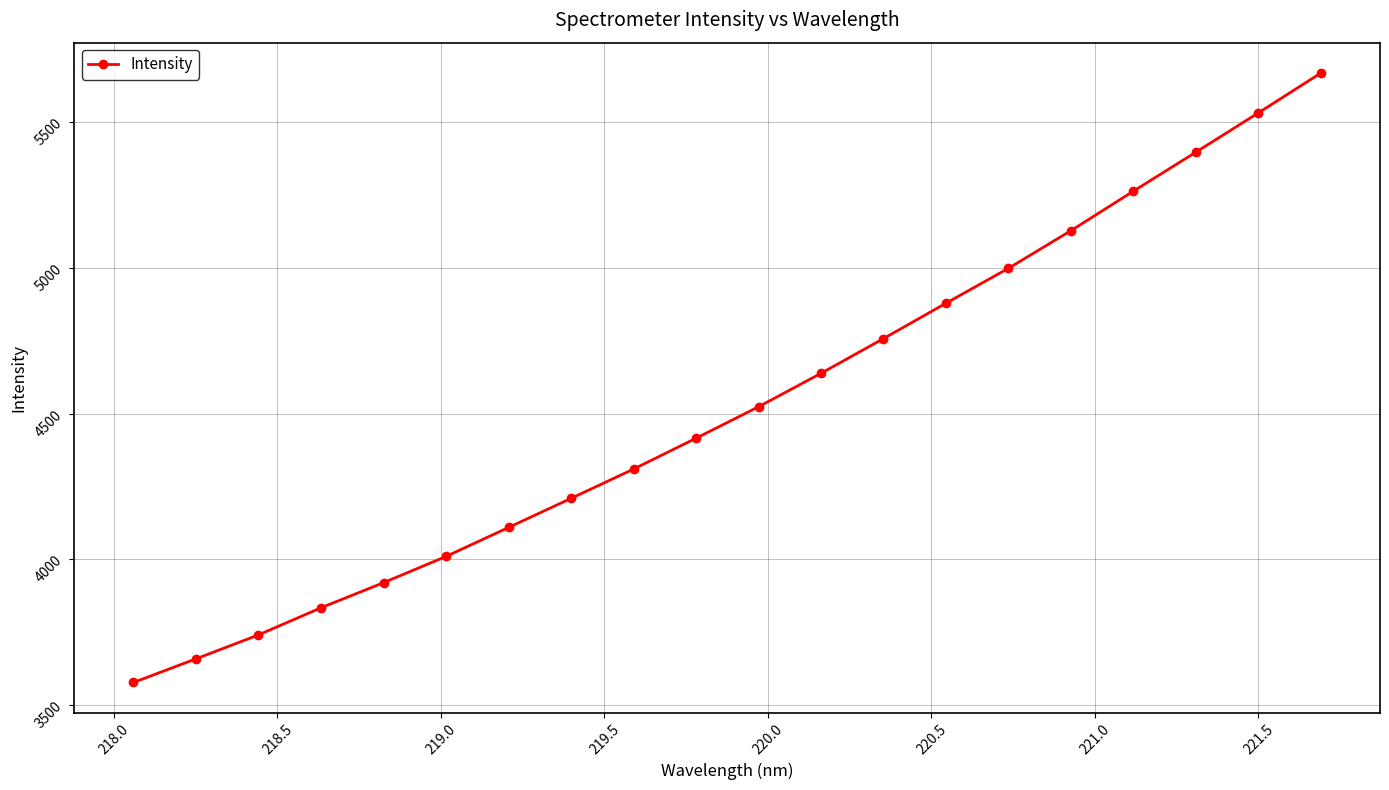

What is the difference between the second highest and second lowest values?

1872.4